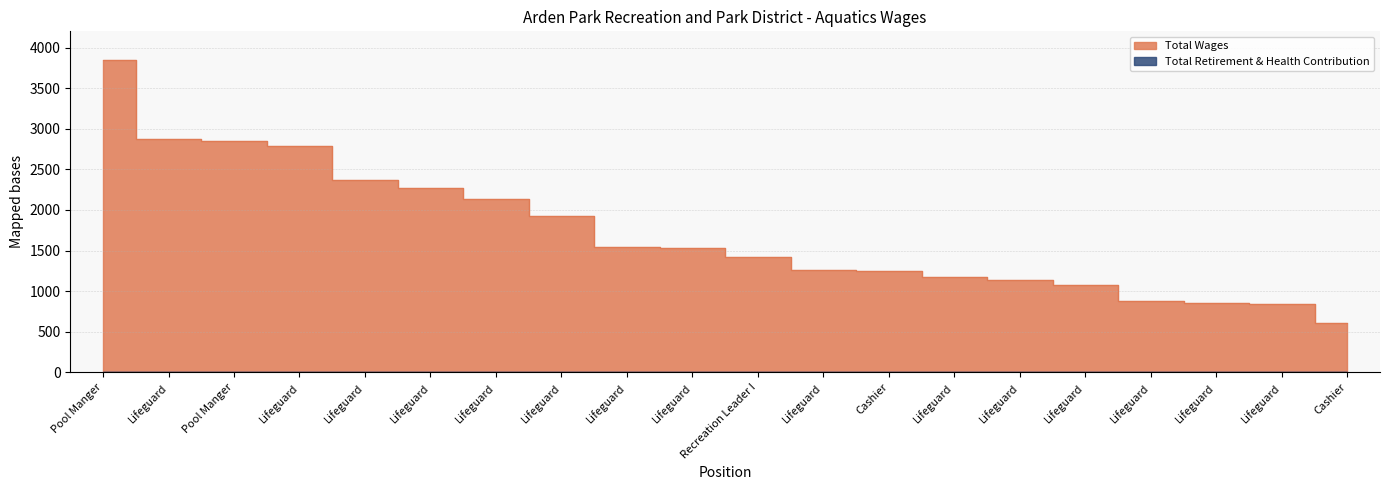

What is the approximate value at Lifeguard?

1136